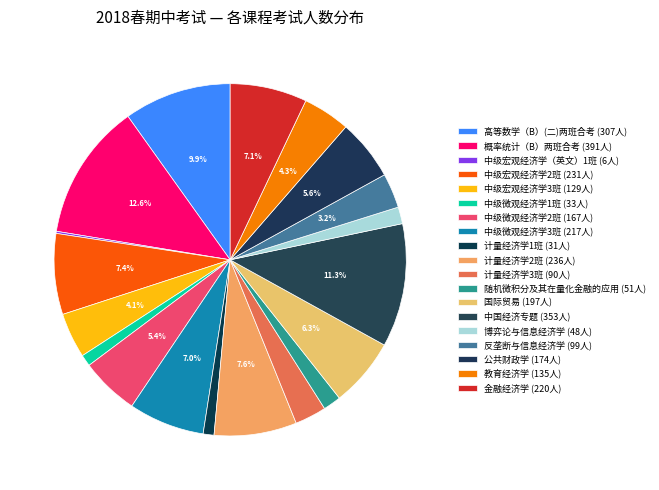

Is there a majority slice in this chart?

No